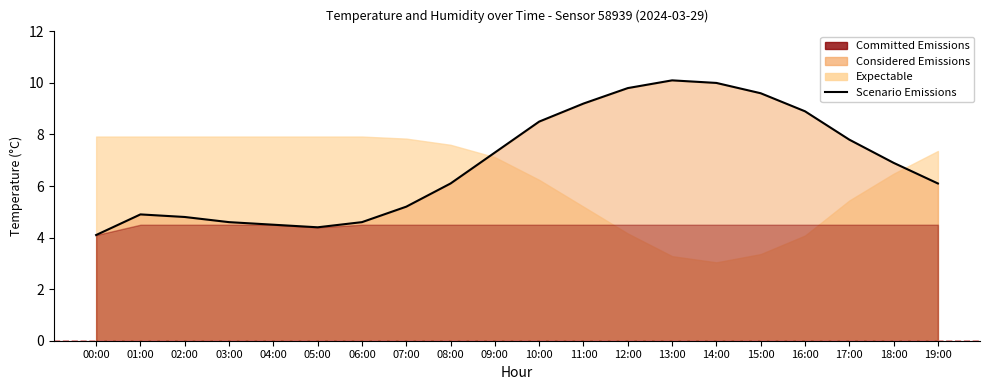

Rank the categories by value from highest to lowest.

13:00, 14:00, 12:00, 15:00, 11:00, 16:00, 10:00, 17:00, 09:00, 18:00, 08:00, 19:00, 07:00, 01:00, 02:00, 03:00, 06:00, 04:00, 05:00, 00:00